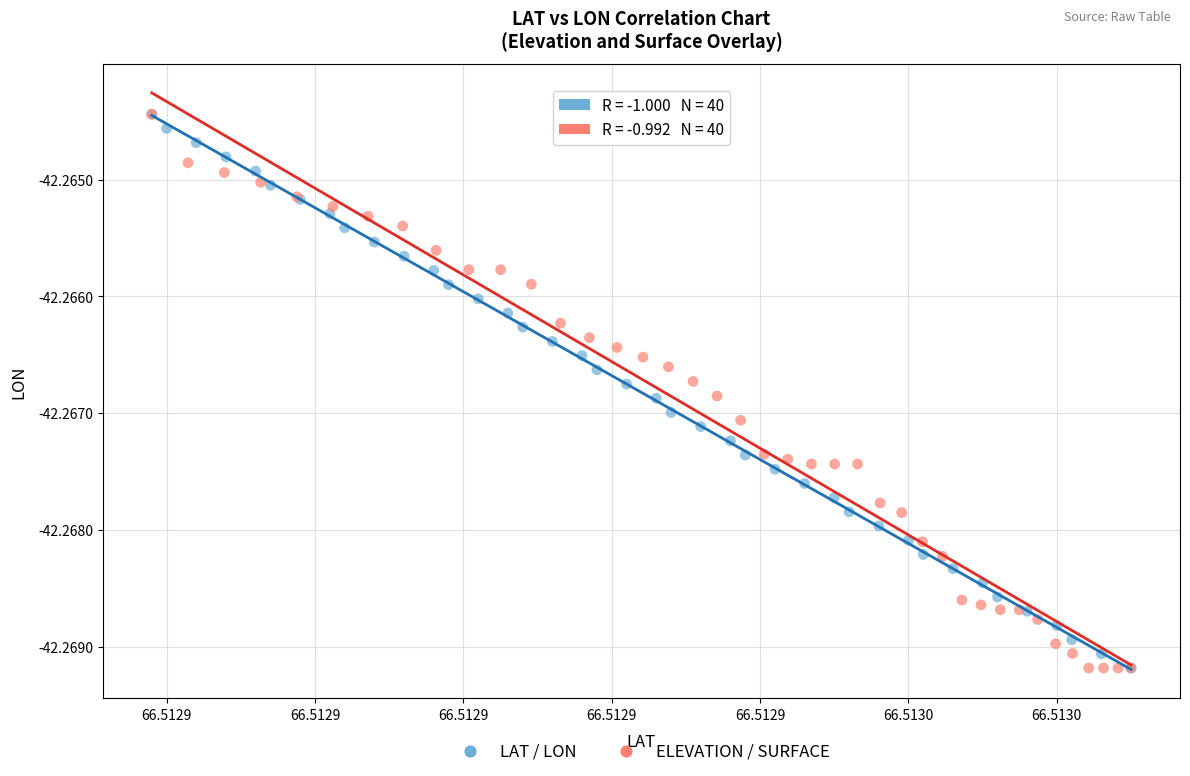

What are all the series names shown in the legend?

LAT / LON, ELEVATION / SURFACE